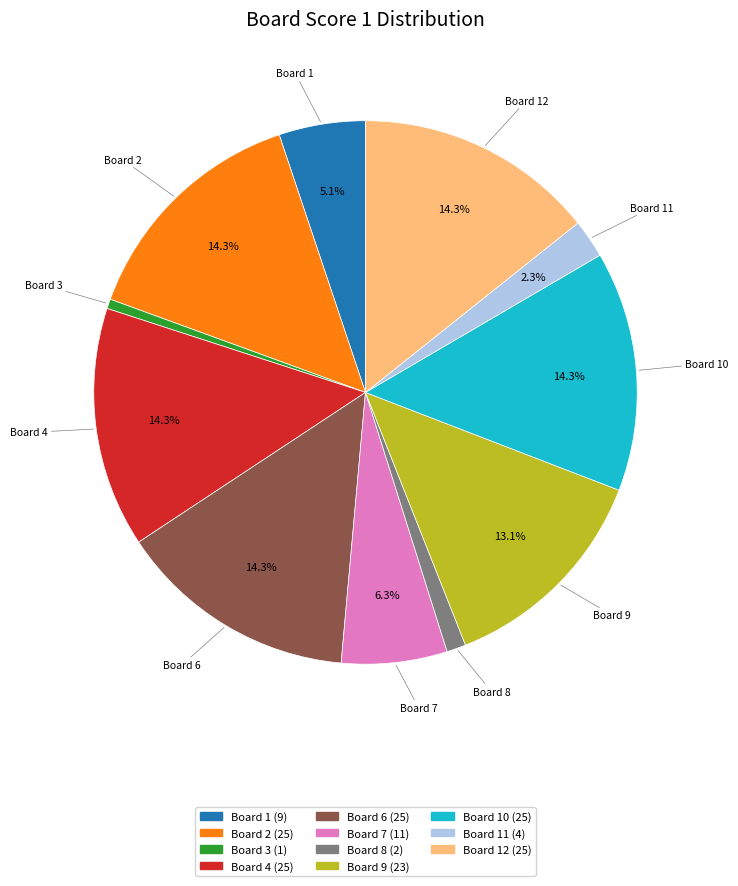

How many slices are in this pie chart?

11